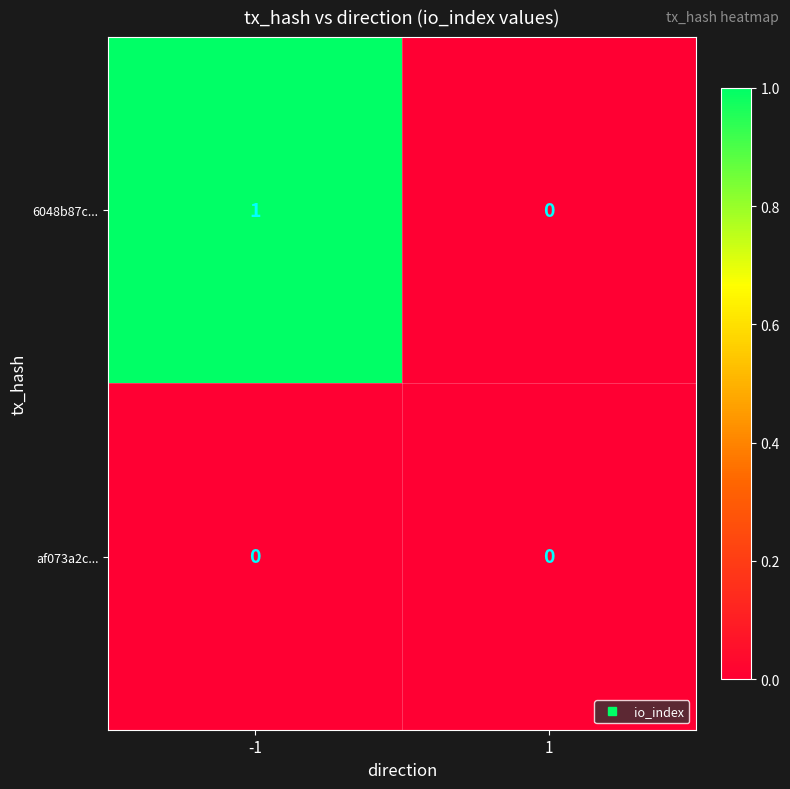

Which series has the largest total across all categories?

6048b87c...